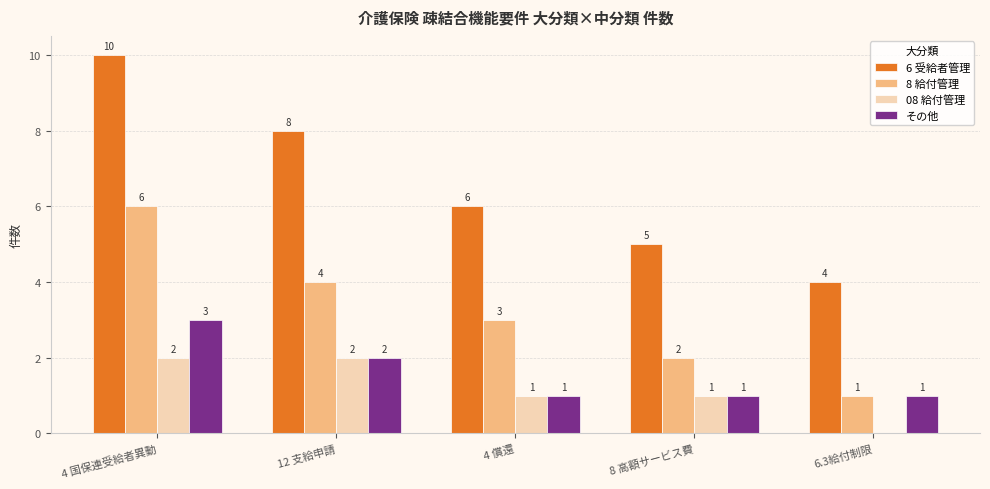

Reading left to right, extract all data points from this chart.

6 受給者管理: 4 国保連受給者異動=10	12 支給申請=8	4 償還=6	8 高額サービス費=5	6.3給付制限=4
8 給付管理: 4 国保連受給者異動=6	12 支給申請=4	4 償還=3	8 高額サービス費=2	6.3給付制限=1
08 給付管理: 4 国保連受給者異動=2	12 支給申請=2	4 償還=1	8 高額サービス費=1	6.3給付制限=0
その他: 4 国保連受給者異動=3	12 支給申請=2	4 償還=1	8 高額サービス費=1	6.3給付制限=1